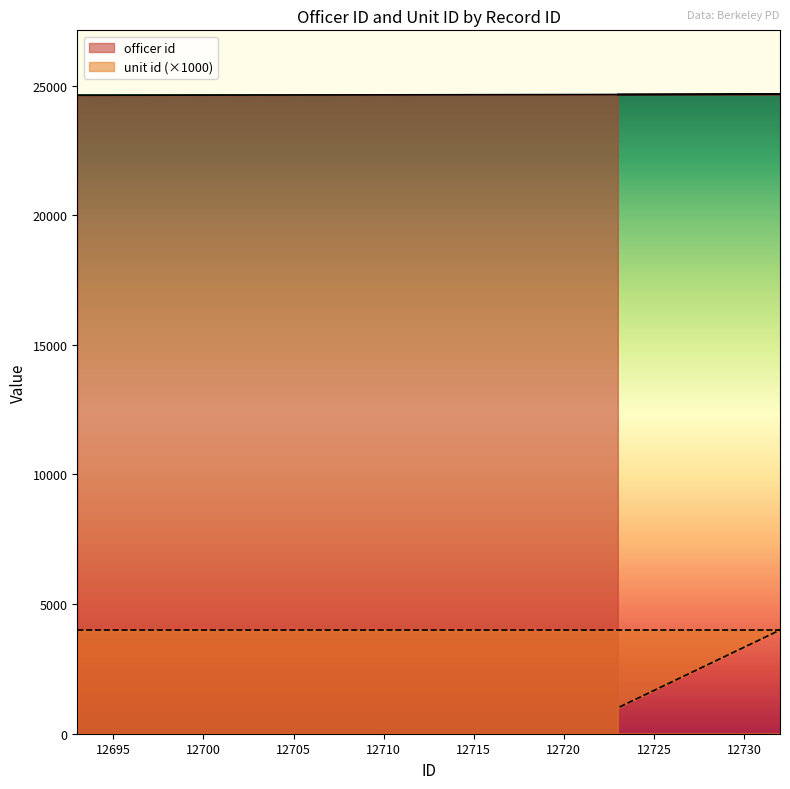

List the series in order of their overall mean, highest first.

officer id, unit id